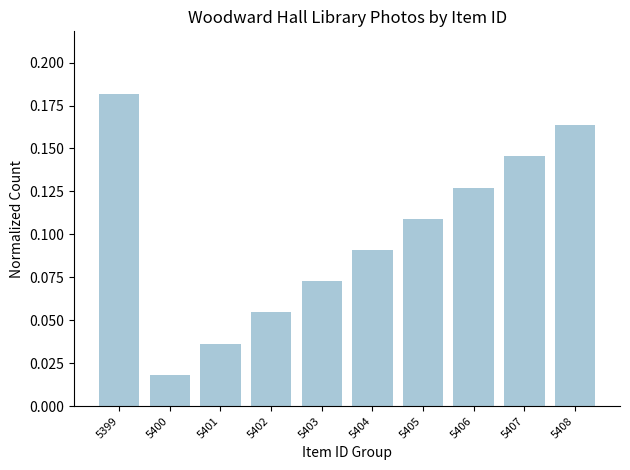

Which category has the lowest value across all series?

5400